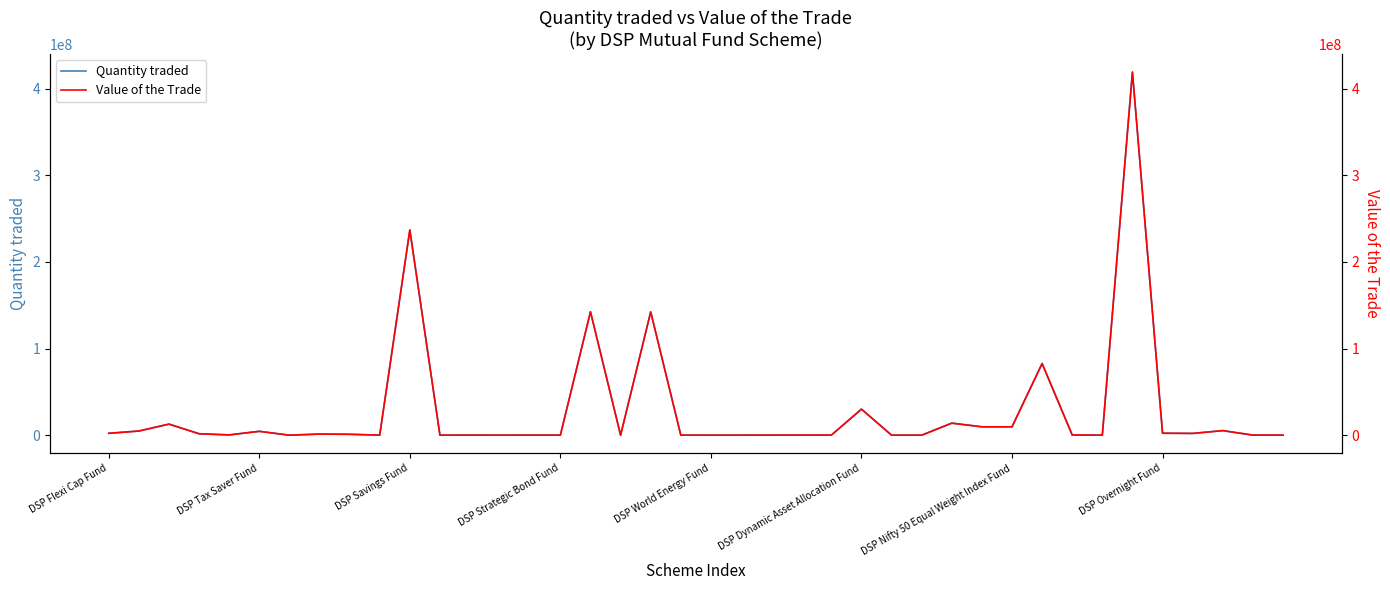

Where does the Value of the Trade series first go above 312958?

DSP Flexi Cap Fund